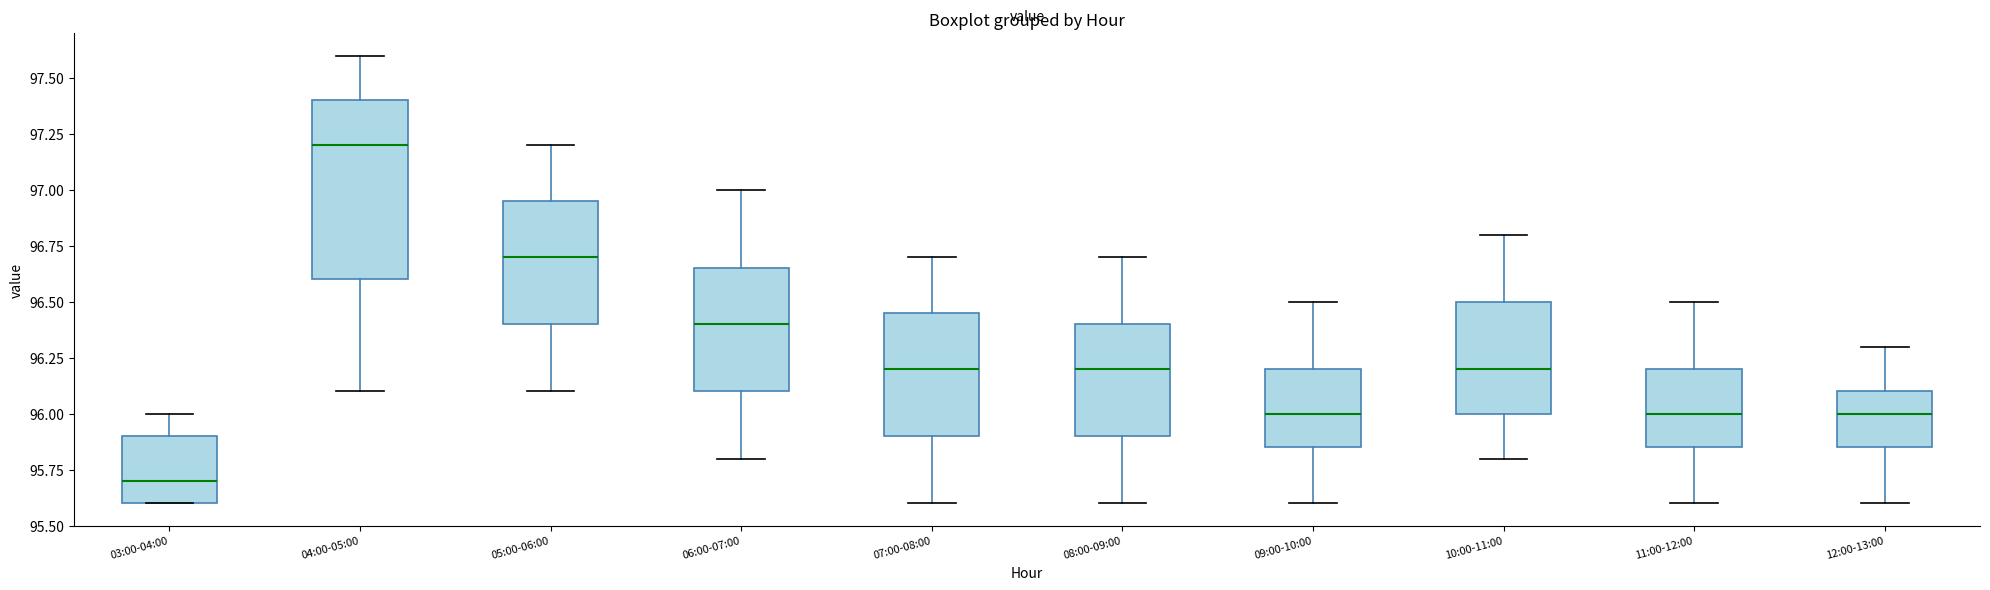

Reading left to right, read every box against the y-axis: the position of its median line, the range the box covers, and the ends of its whiskers. The values are not printed on the chart, so give them approximately, as read against the axis.

03:00-04:00: median 95.70, box 95.60 to 95.90, whiskers 95.60 to 96.00
04:00-05:00: median 97.20, box 96.60 to 97.40, whiskers 96.10 to 97.60
05:00-06:00: median 96.70, box 96.40 to 96.95, whiskers 96.10 to 97.20
06:00-07:00: median 96.40, box 96.10 to 96.65, whiskers 95.80 to 97.00
07:00-08:00: median 96.20, box 95.90 to 96.45, whiskers 95.60 to 96.70
08:00-09:00: median 96.20, box 95.90 to 96.40, whiskers 95.60 to 96.70
09:00-10:00: median 96.00, box 95.85 to 96.20, whiskers 95.60 to 96.50
10:00-11:00: median 96.20, box 96.00 to 96.50, whiskers 95.80 to 96.80
11:00-12:00: median 96.00, box 95.85 to 96.20, whiskers 95.60 to 96.50
12:00-13:00: median 96.00, box 95.85 to 96.10, whiskers 95.60 to 96.30